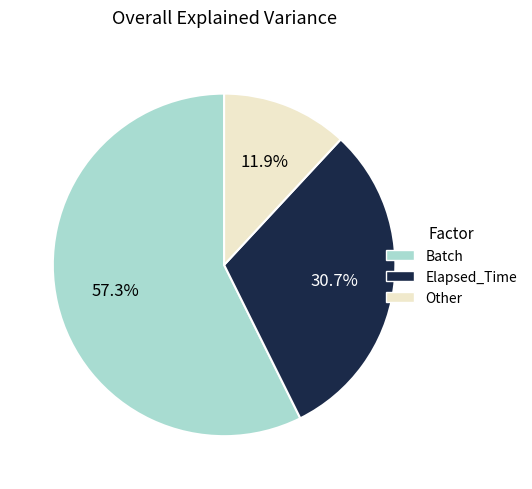

Is there a majority slice in this chart?

Yes